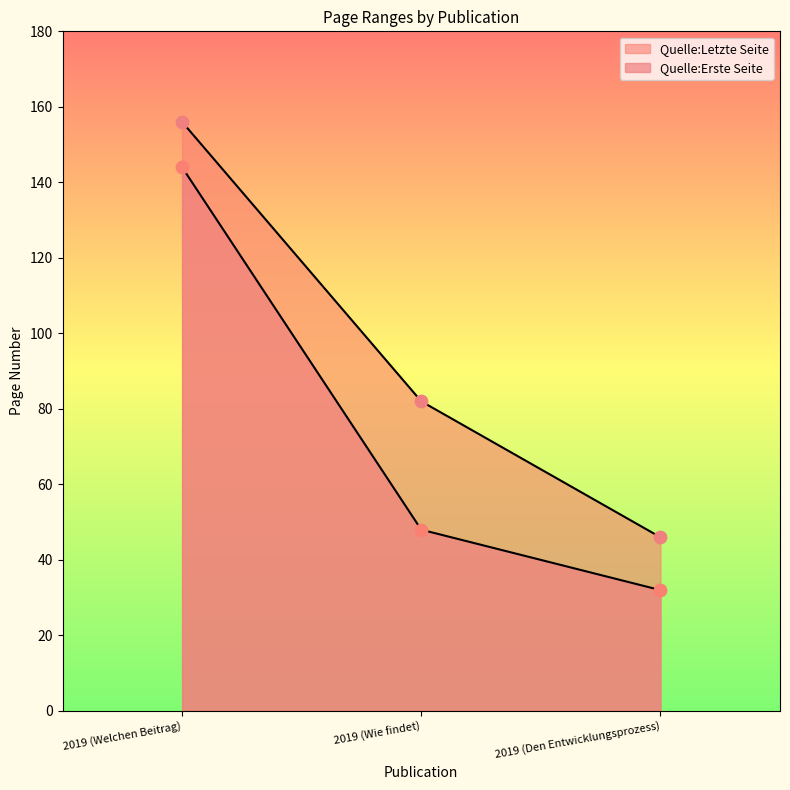

Is the value of Quelle:Erste Seite at 2019 (Den Entwicklungsprozess) greater than the value of Quelle:Letzte Seite at 2019 (Den Entwicklungsprozess)?

No